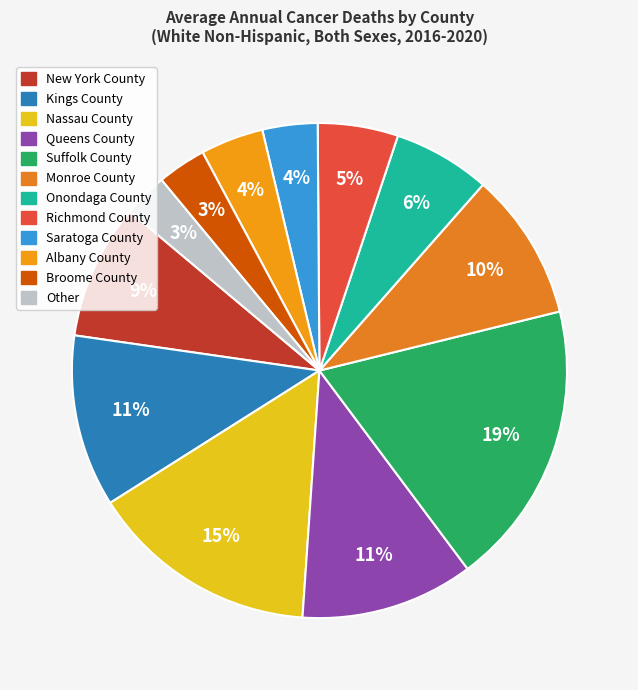

How many slices are in this pie chart?

12